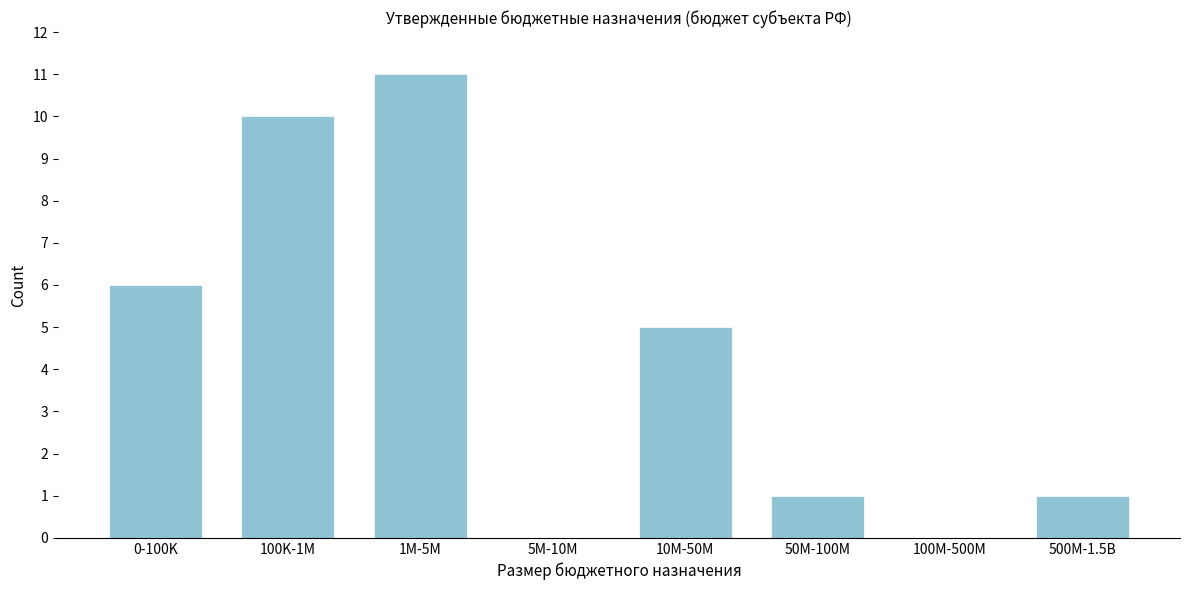

Reading left to right, what are all the values shown in this chart?

0-100K=6	100K-1M=10	1M-5M=11	5M-10M=0	10M-50M=5	50M-100M=1	100M-500M=0	500M-1.5B=1